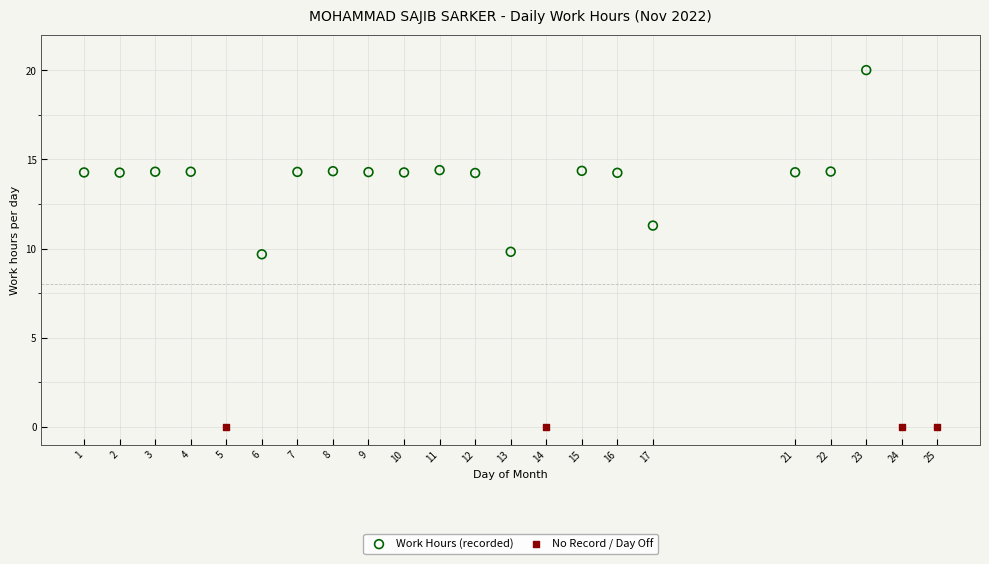

Which series reaches the minimum Y coordinate?

No Record / Day Off